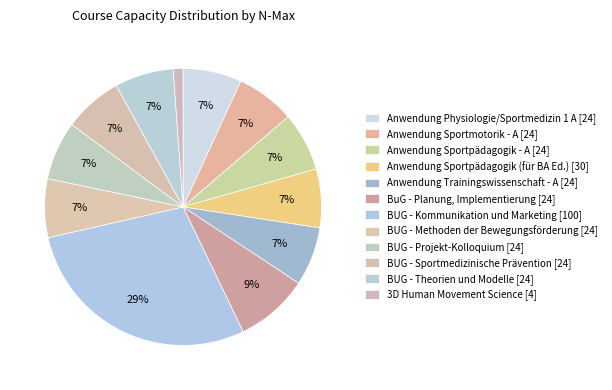

How many segments does this pie chart have?

12